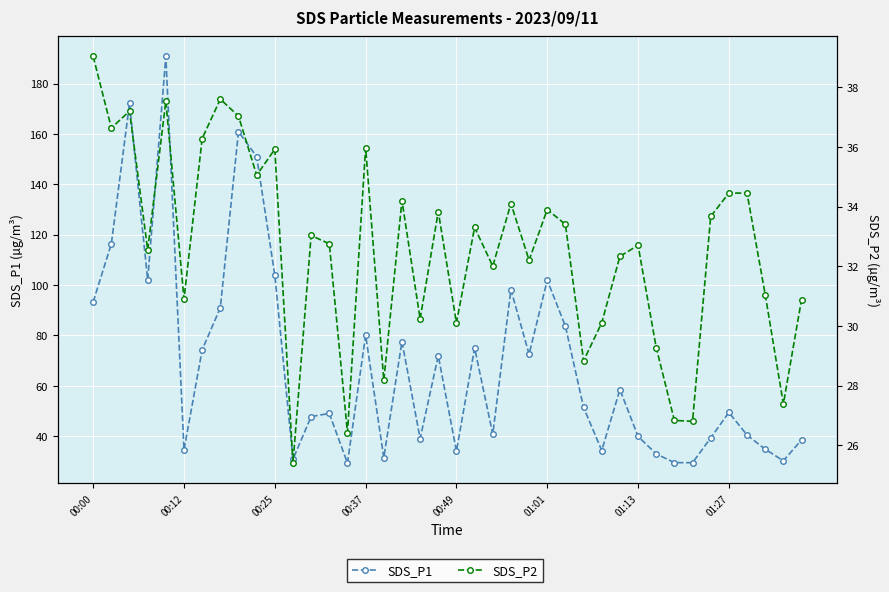

At how many categories does at least one series exceed 53?

19